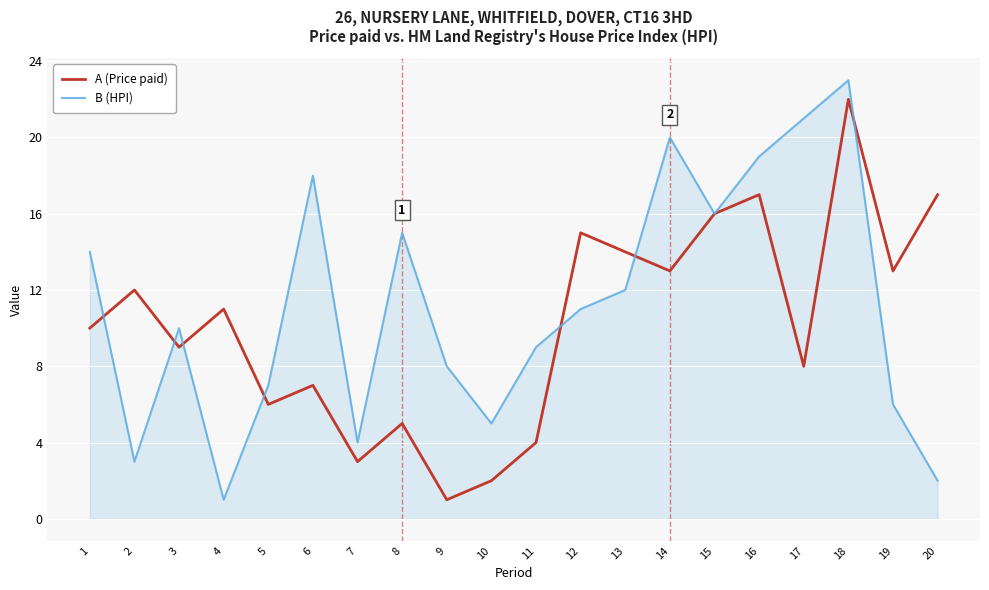

Reading left to right, list all the values displayed in this chart.

A (Price paid): 10	12	9	11	6	7	3	5	1	2	4	15	14	13	16	17	8	22	13	17
B (HPI): 14	3	10	1	7	18	4	15	8	5	9	11	12	20	16	19	21	23	6	2